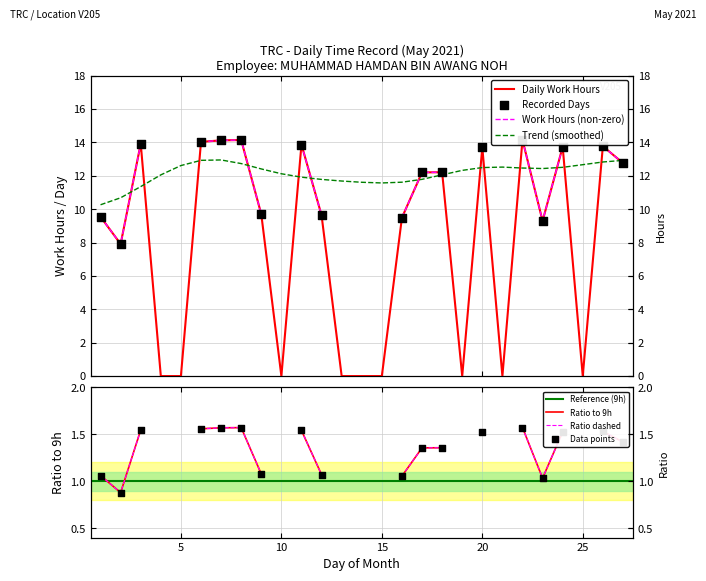

What is the change in value from 13 to 17?

+12.2